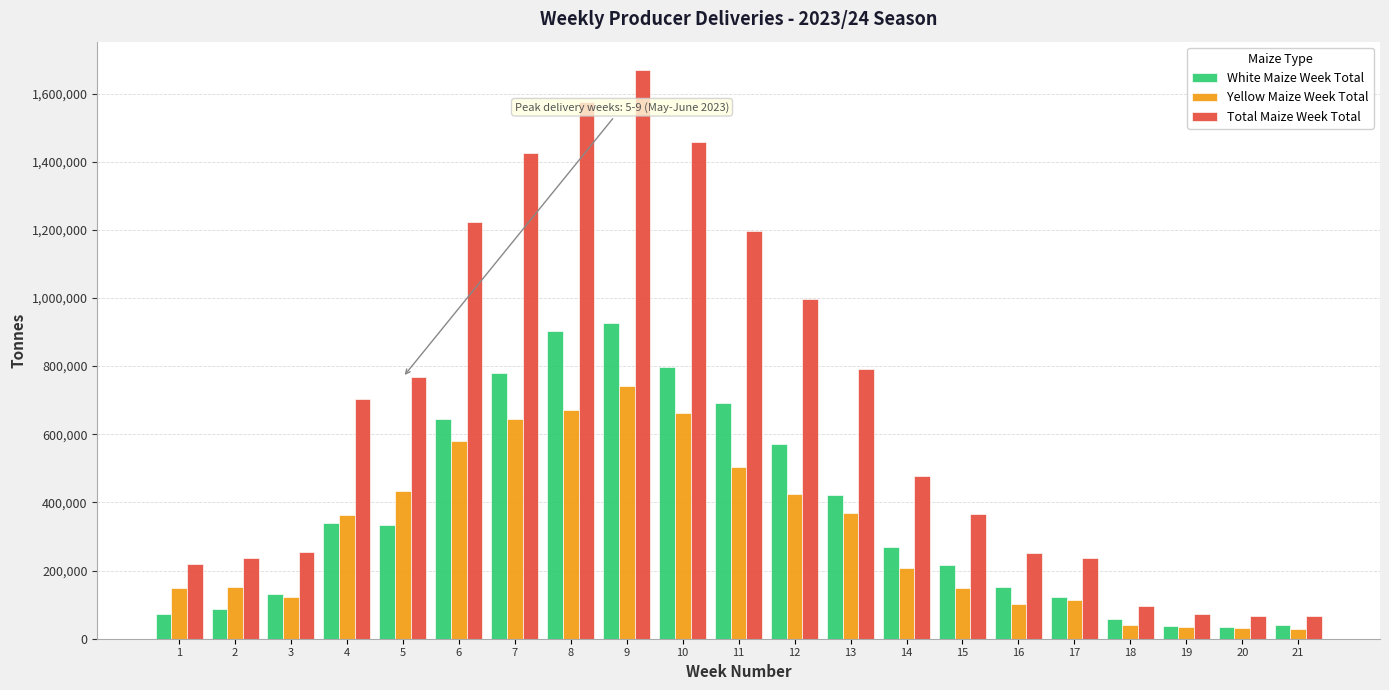

How many data points does each series have?

21